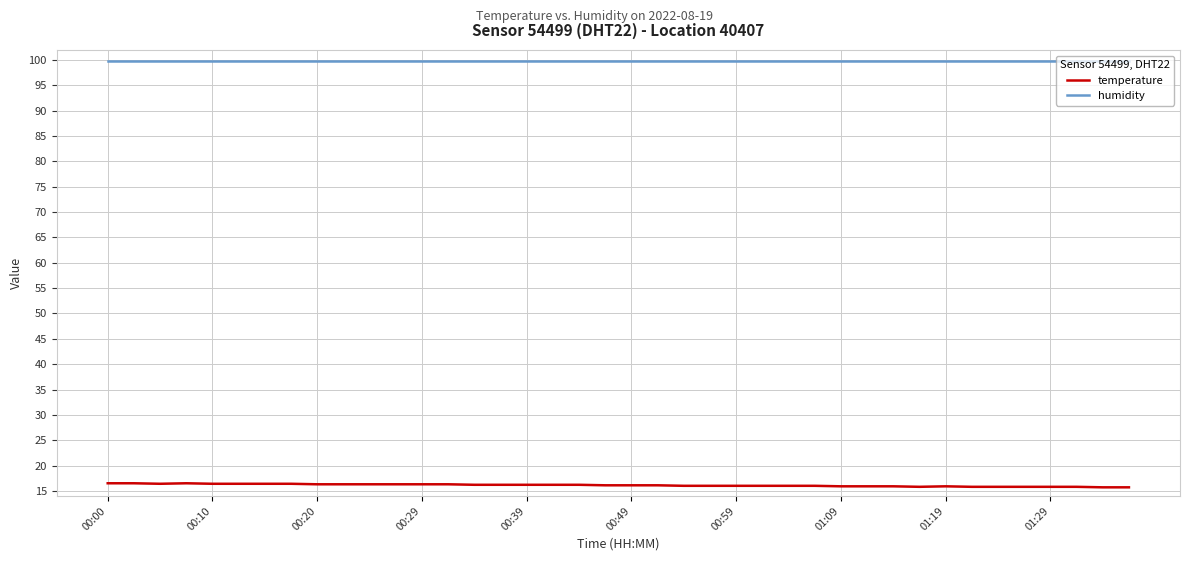

Which series has the largest total across all categories?

humidity